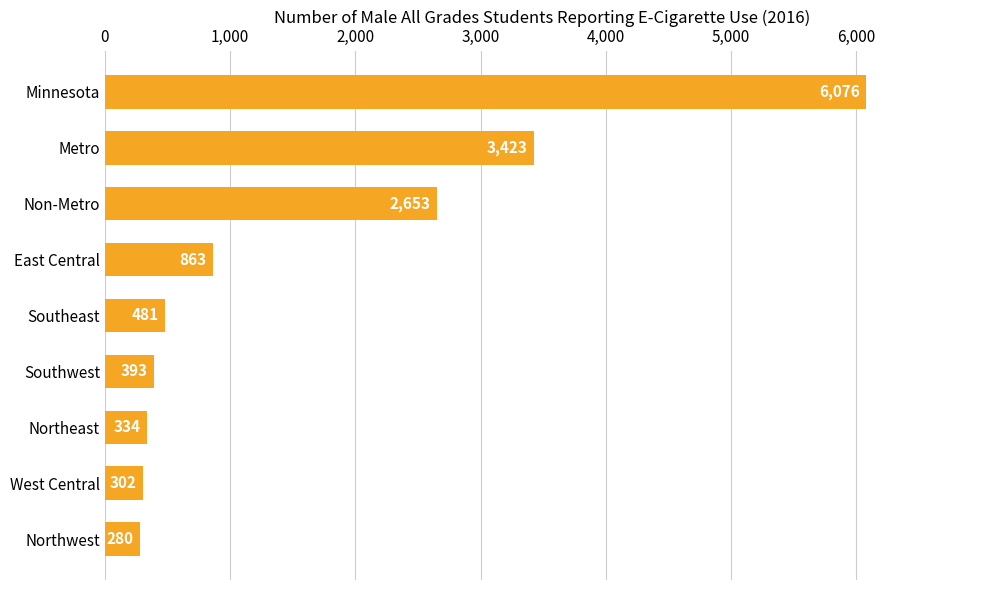

List the labels in order of value, smallest first.

Northwest, West Central, Northeast, Southwest, Southeast, East Central, Non-Metro, Metro, Minnesota